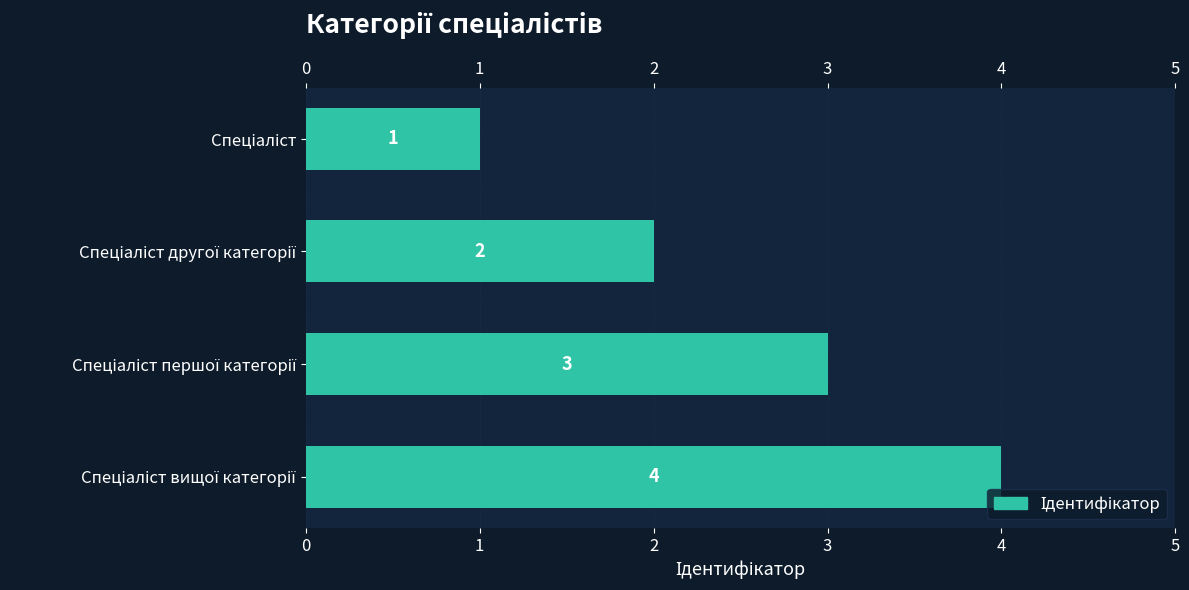

Count the values in the range 2 to 4.

3